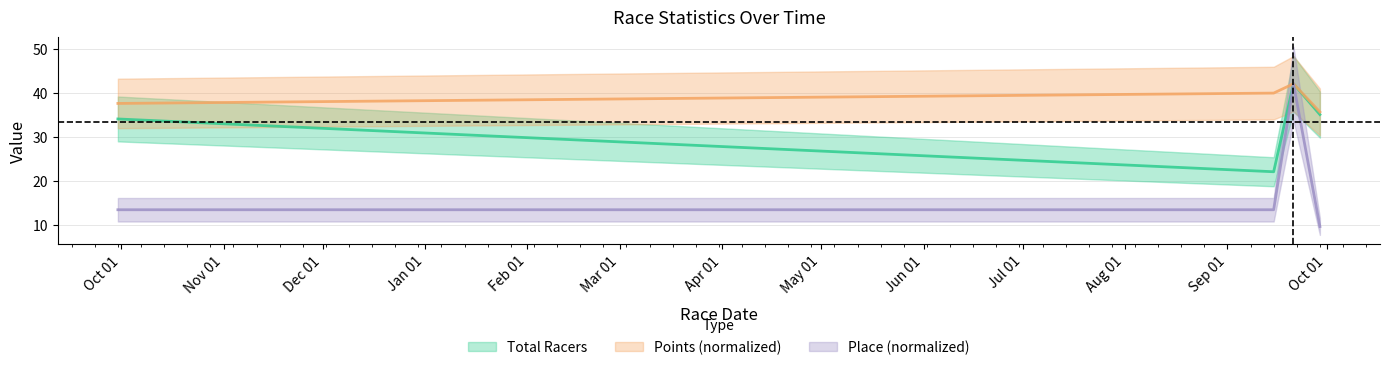

Rank the series at 2019-09-15 from lowest to highest value.

Place, Total Racers, Points